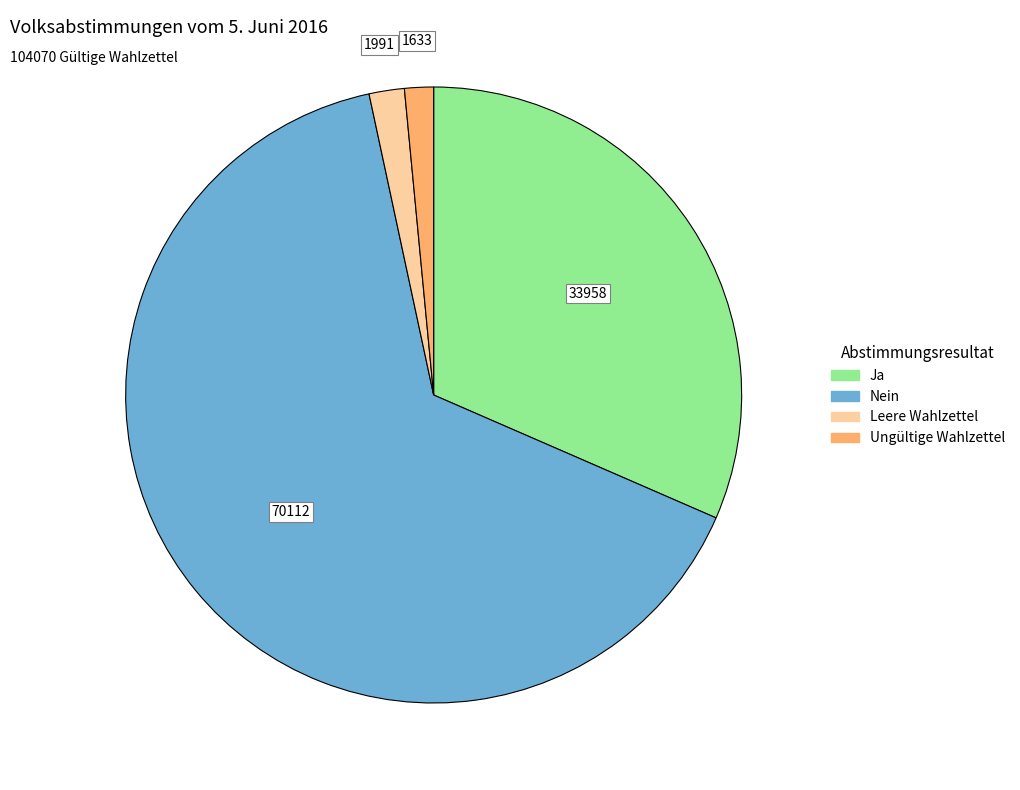

Which category accounts for the majority?

Nein